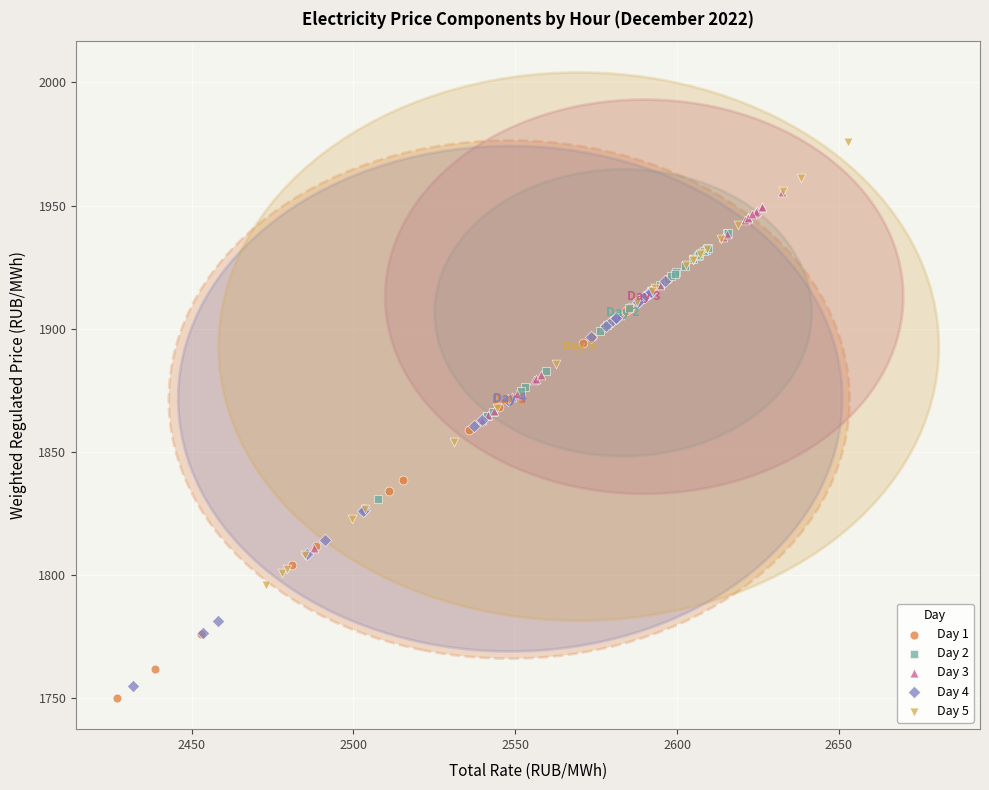

Which series has the largest Y range (max minus min)?

Day 5